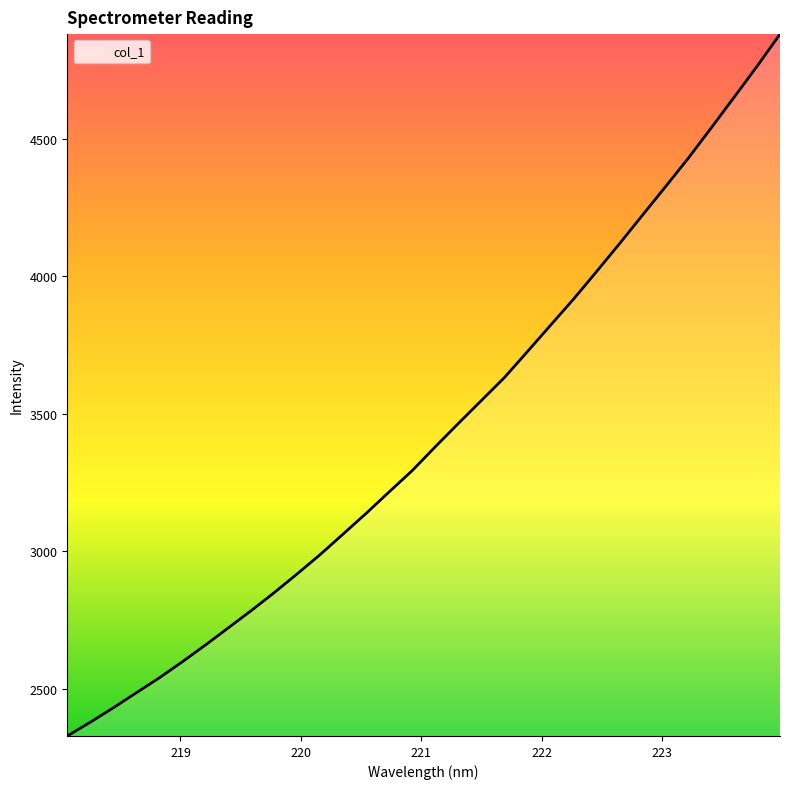

What is the maximum value shown in the chart?

4880.2